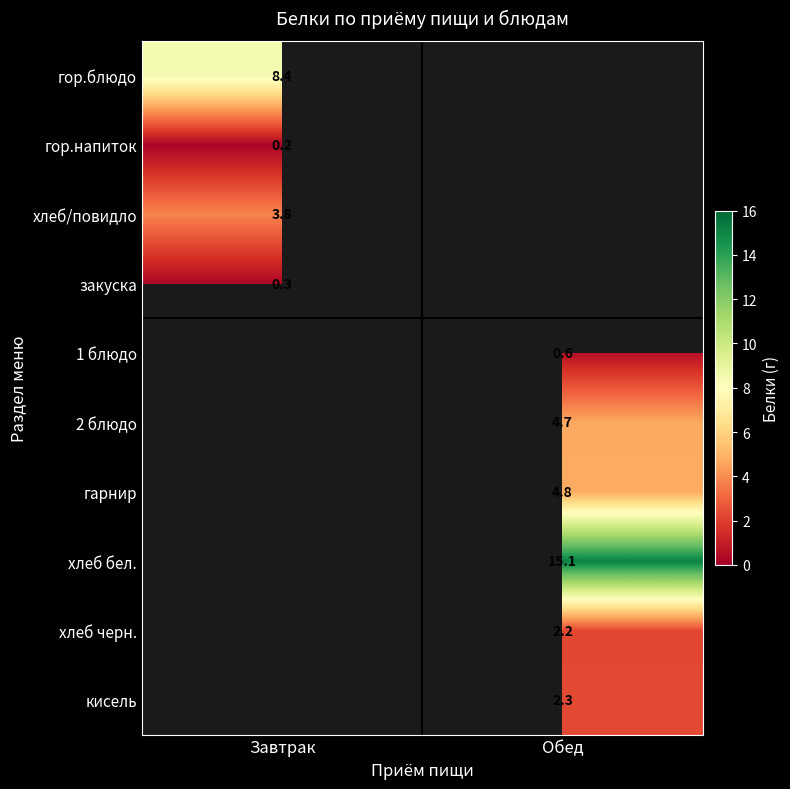

The value of хлеб бел. at Обед is 15.1. True or false?

True